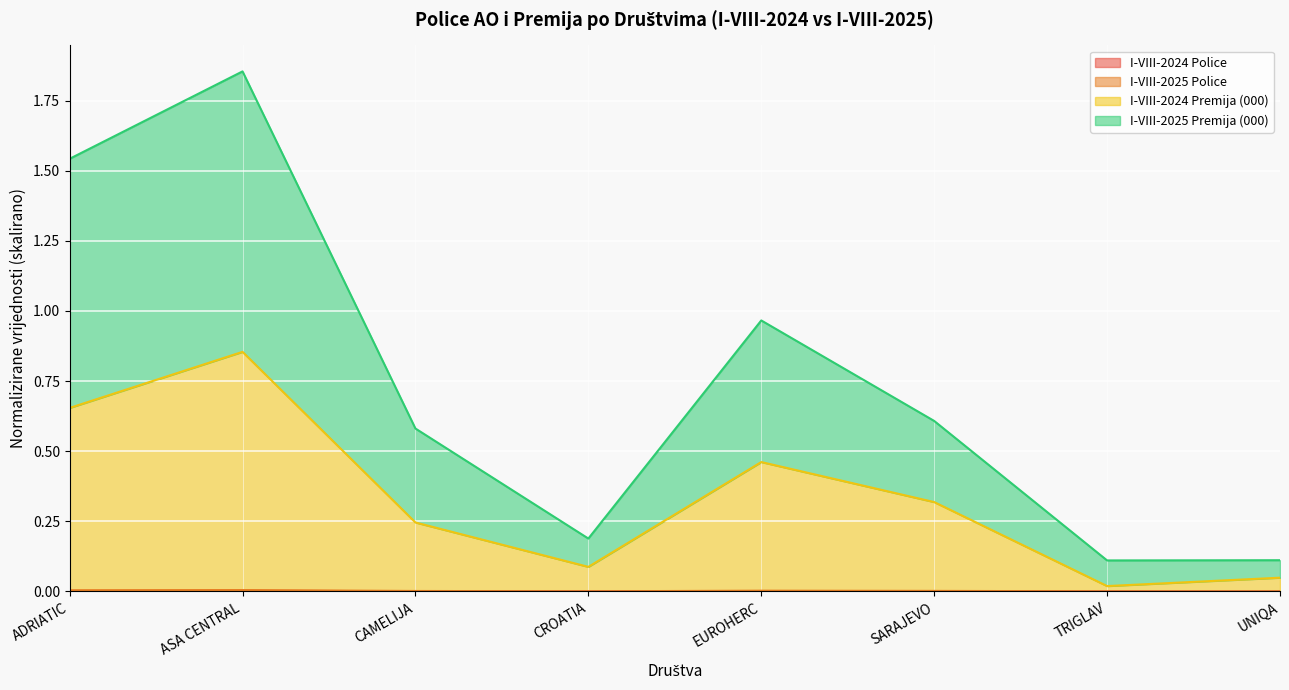

True or false: I-VIII-2025 Police and I-VIII-2024 Police cross at least once.

False